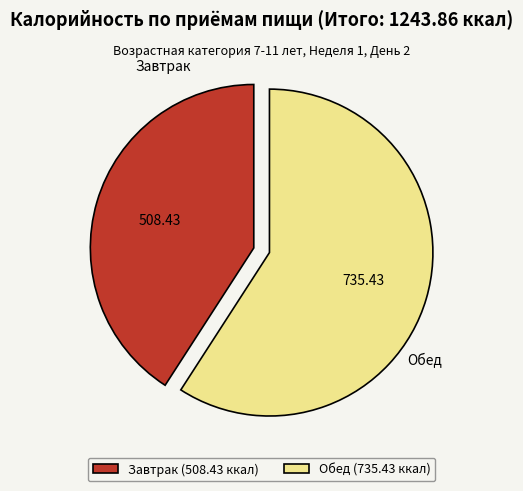

Approximately how many times larger is the value at Завтрак (508.43 ккал) compared to Обед (735.43 ккал)?

0.7